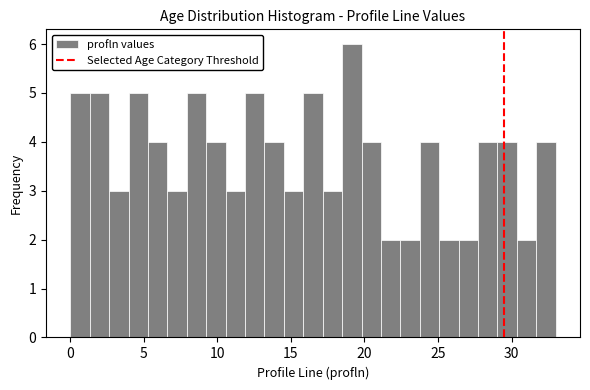

Read against the x-axis, roughly where is the centre of the tallest bar?

19.0